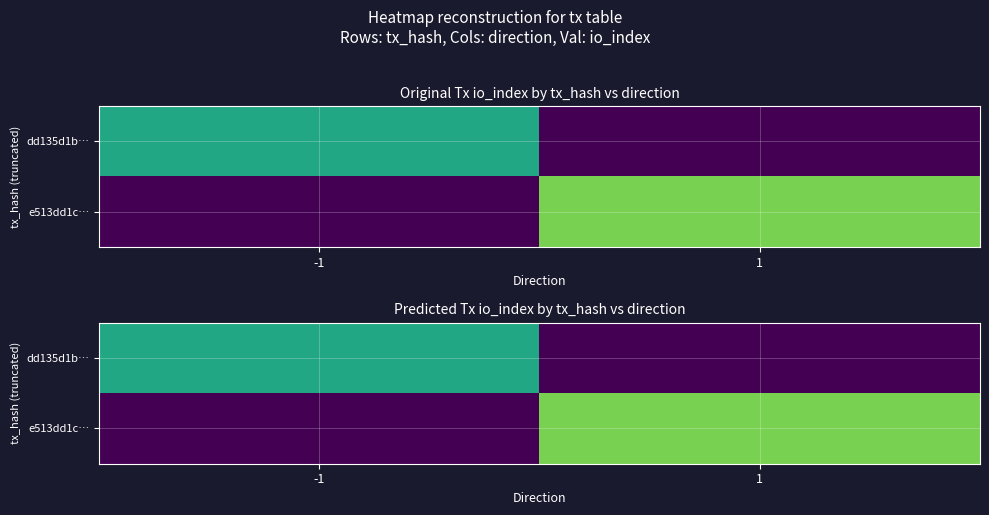

Rank the series by their average value, from highest to lowest.

e513dd1c…, dd135d1b…